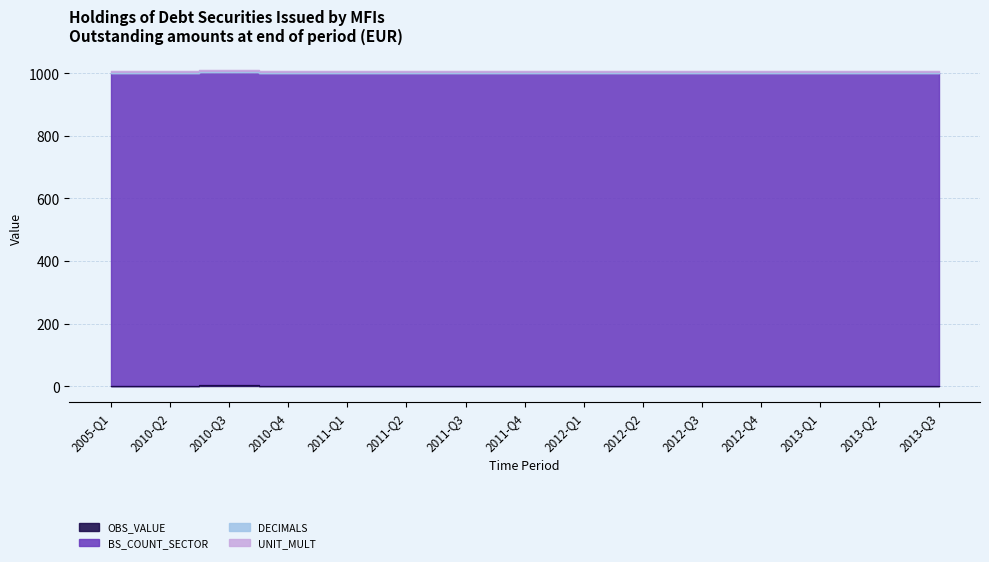

At which label is OBS_VALUE closest to 1?

2005-Q1